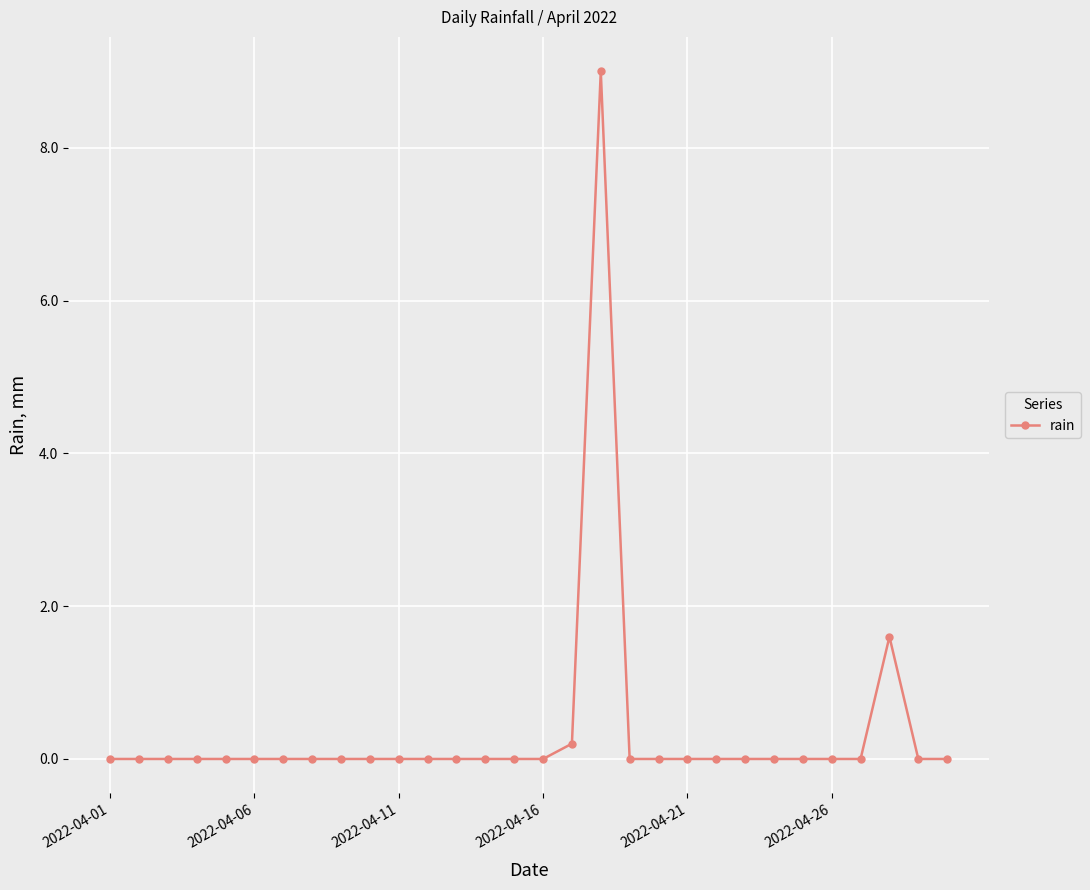

Count the number of categories in the chart.

30